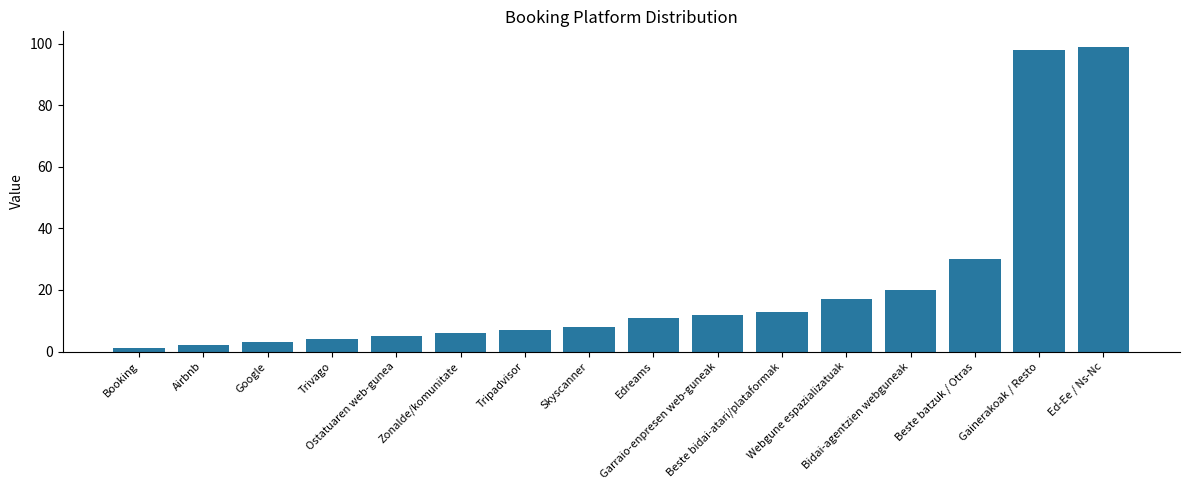

At which label is the value closest to 50?

Beste batzuk / Otras